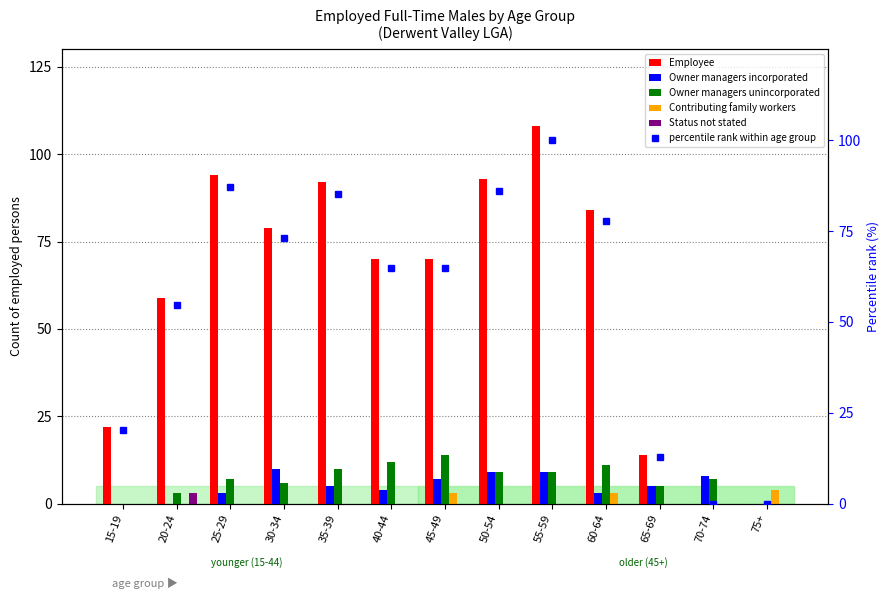

At which category is the sum across all series the highest?

55-59